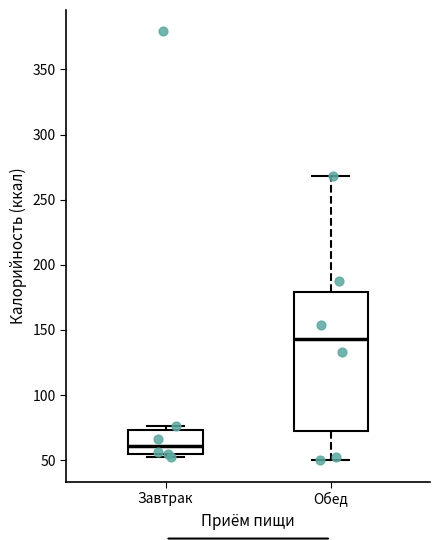

Which box has the lowest median line?

Завтрак